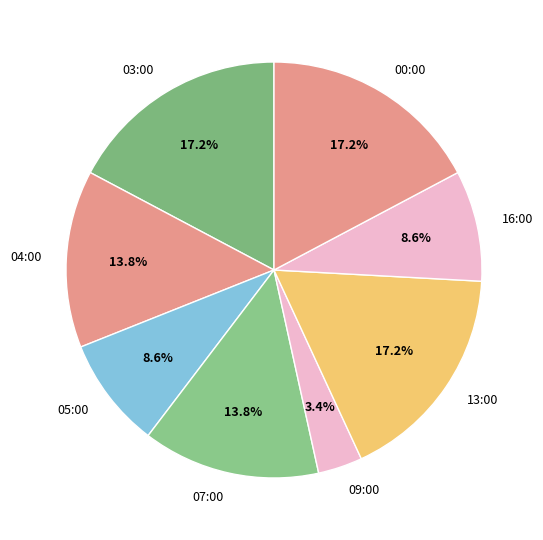

To the nearest percent, what is the difference between the largest and smallest slice percentages?

14%